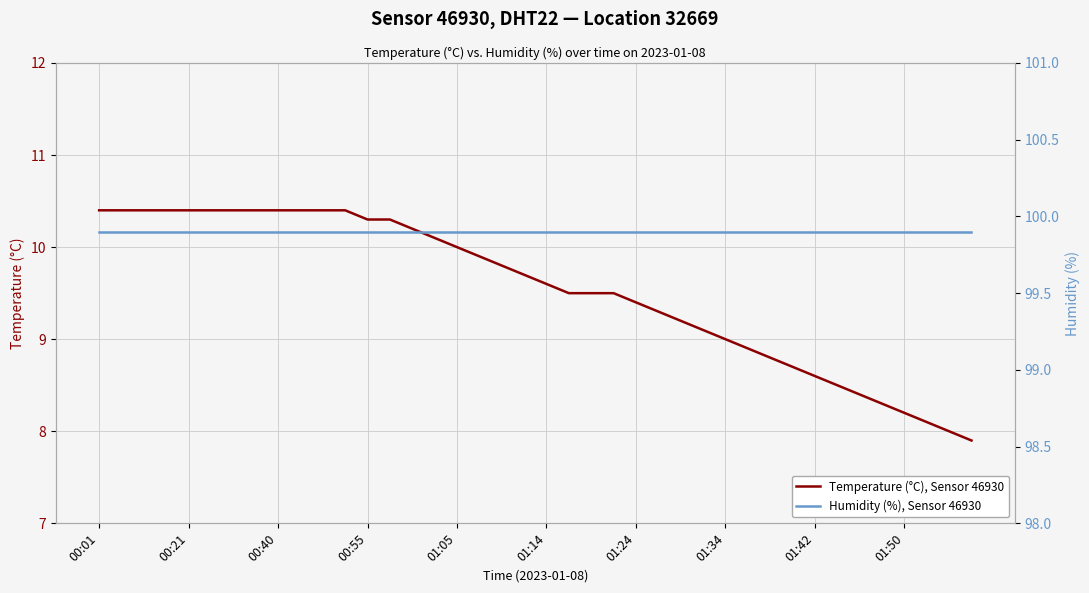

At which label does Humidity (%), Sensor 46930 reach its minimum?

00:01